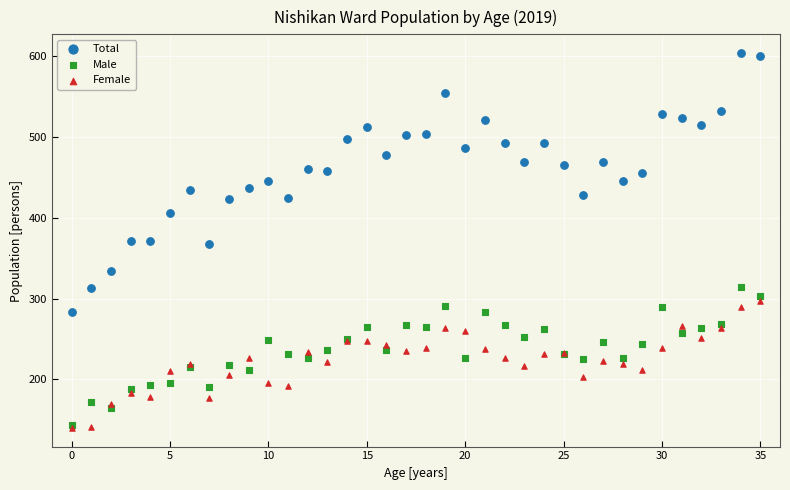

What are all the series names shown in the legend?

Total, Male, Female